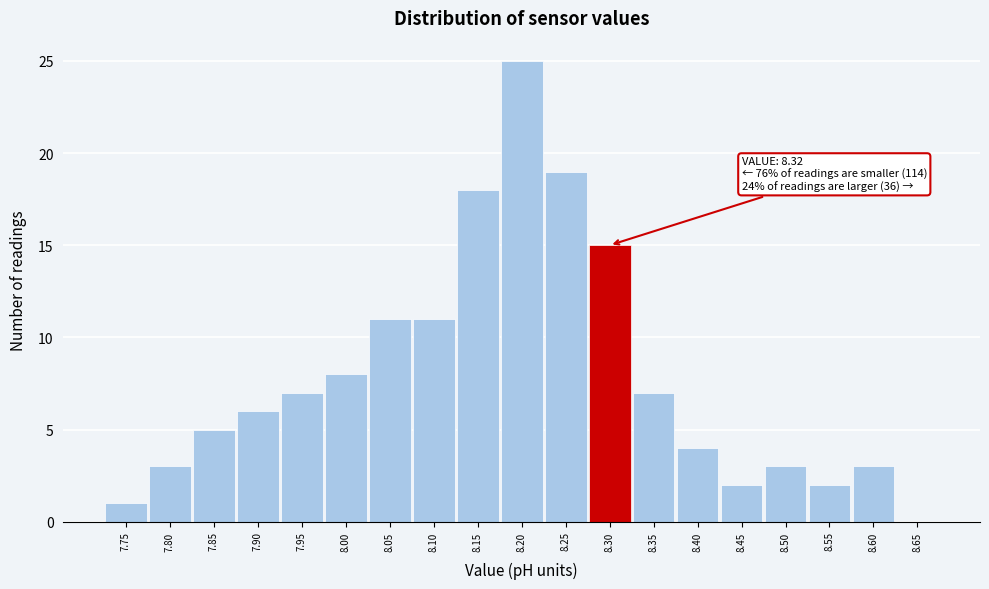

Reading right to left, list all the values displayed in this chart.

8.65=0	8.60=3	8.55=2	8.50=3	8.45=2	8.40=4	8.35=7	8.30=15	8.25=19	8.20=25	8.15=18	8.10=11	8.05=11	8.00=8	7.95=7	7.90=6	7.85=5	7.80=3	7.75=1